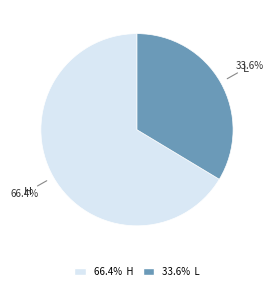

Does any single category account for the majority?

Yes